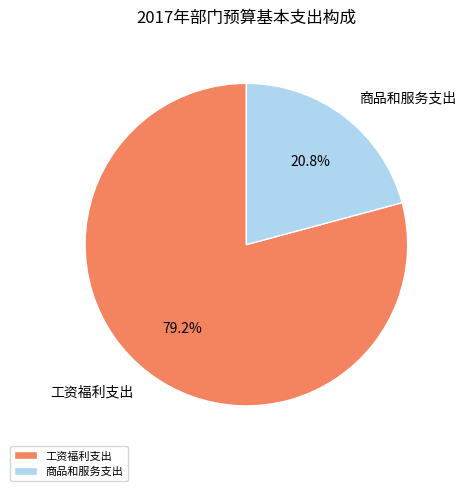

How many slices are in this pie chart?

2